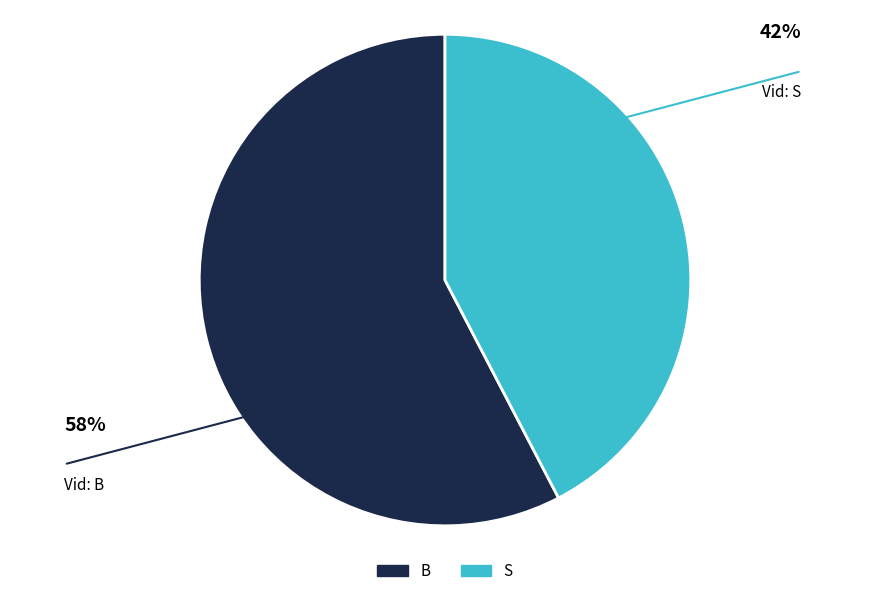

Rank the categories by value from lowest to highest.

S, B